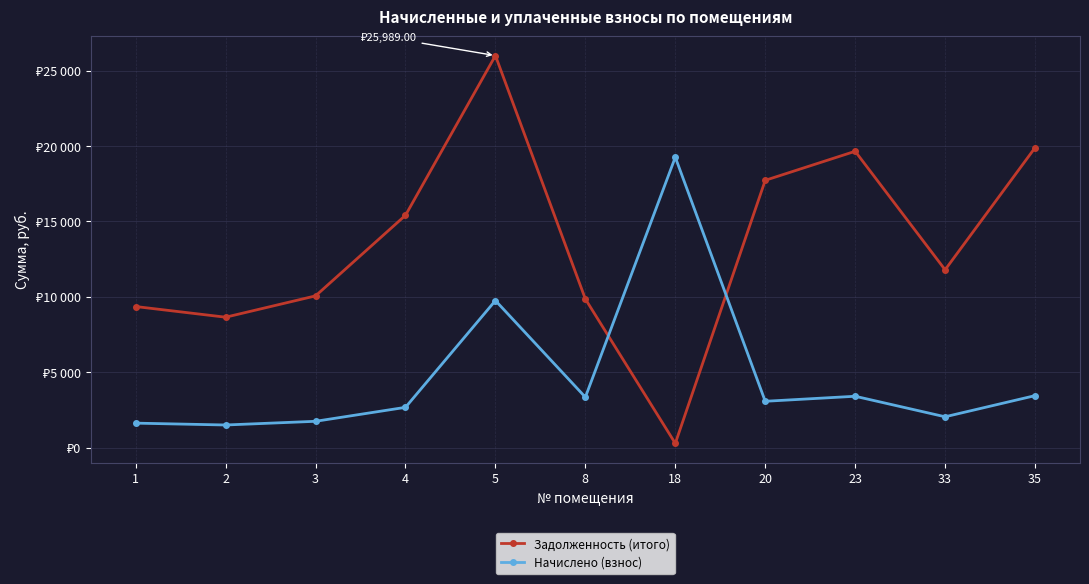

Is this an area chart (filled region under the line)?

No